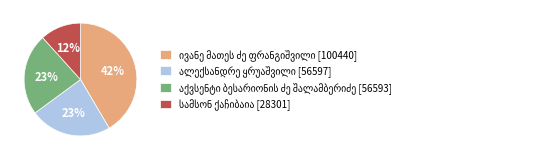

Does any single category account for the majority?

No